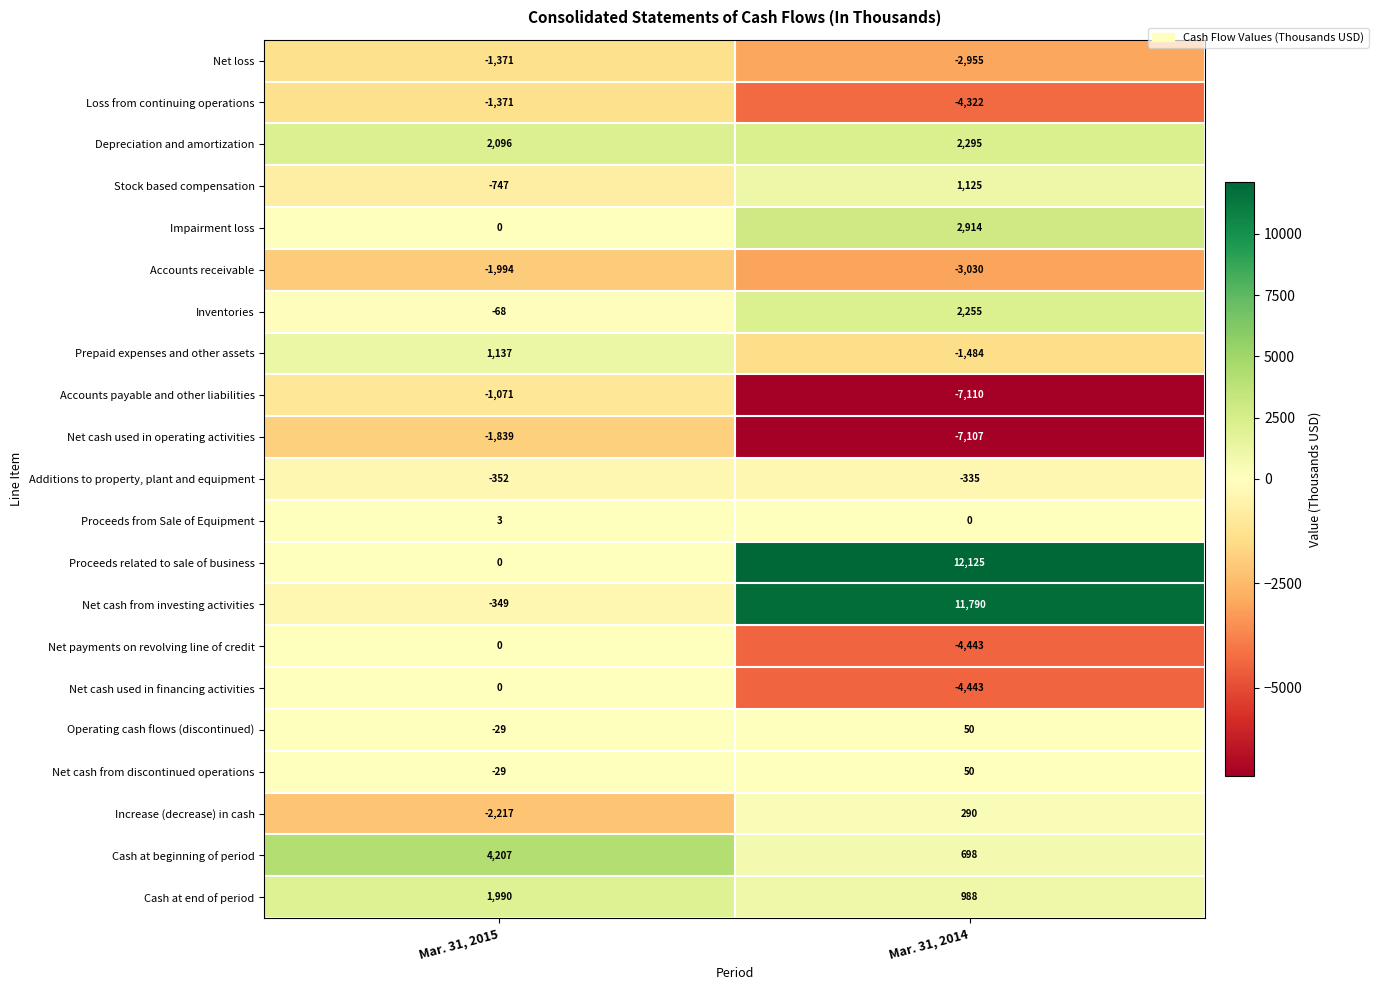

Count the number of categories in the chart.

2